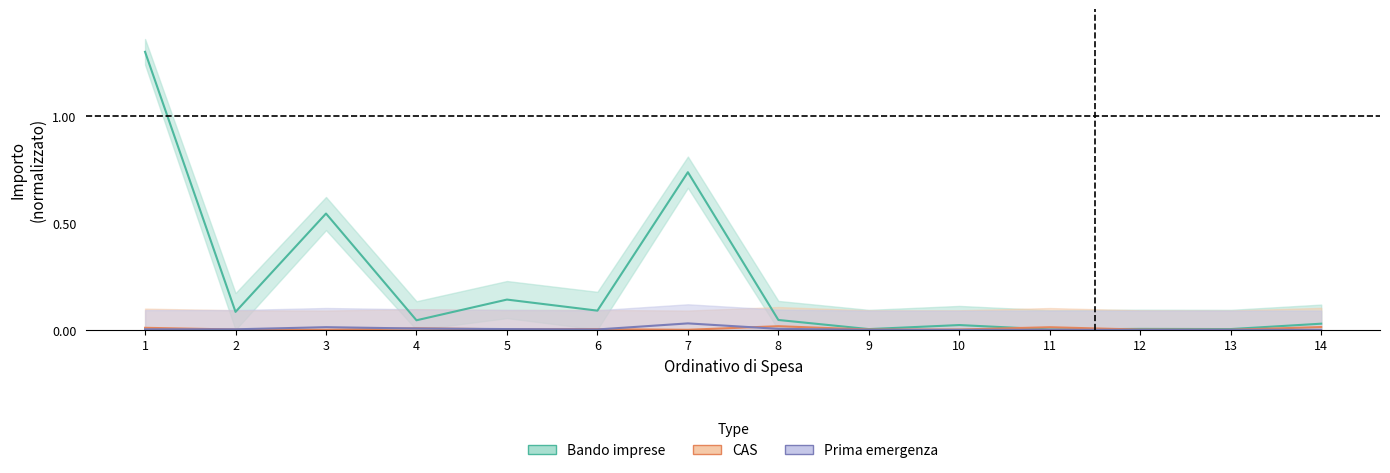

Where is Bando imprese nearest to the value 0?

11